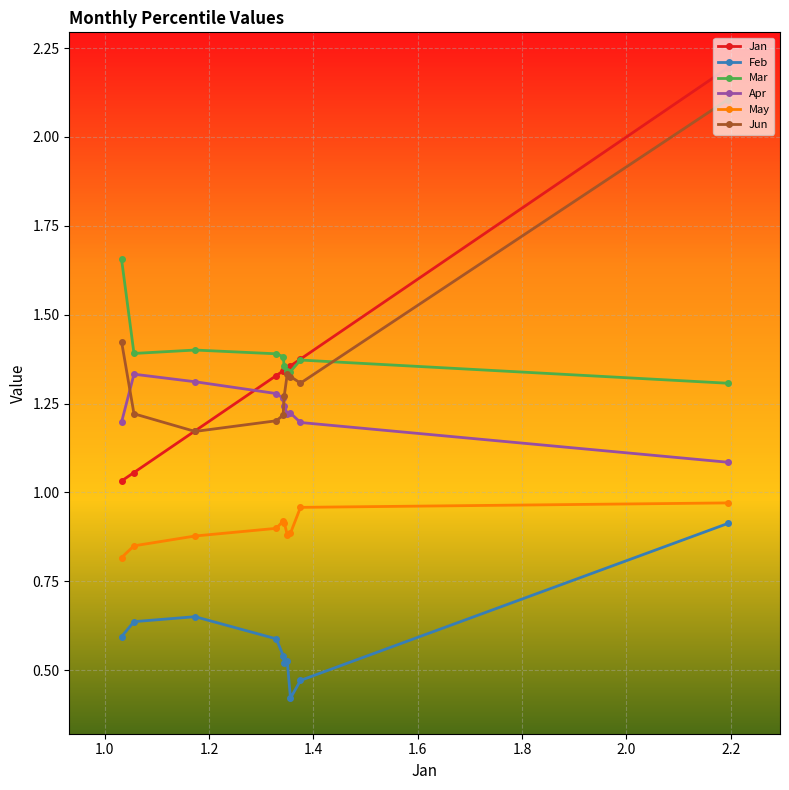

How many Feb values are between 0 and 1?

10